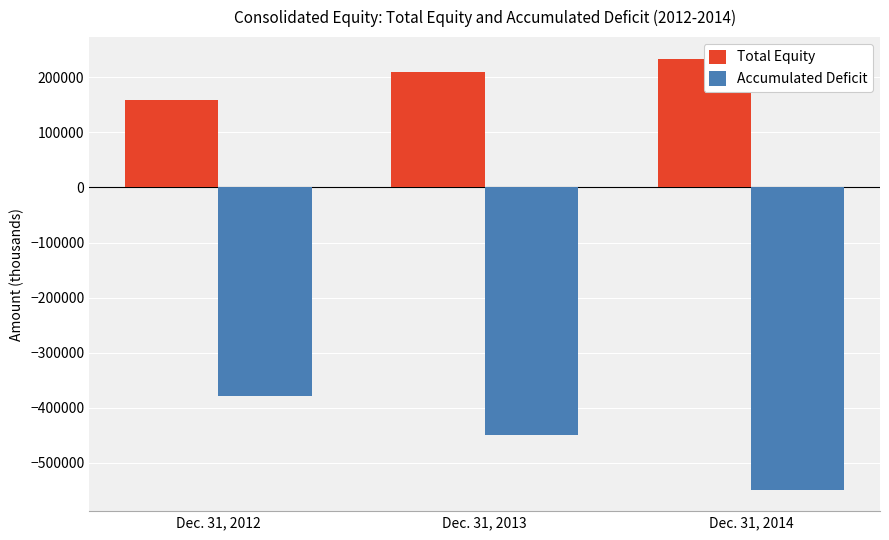

How many distinct data groups are displayed?

2